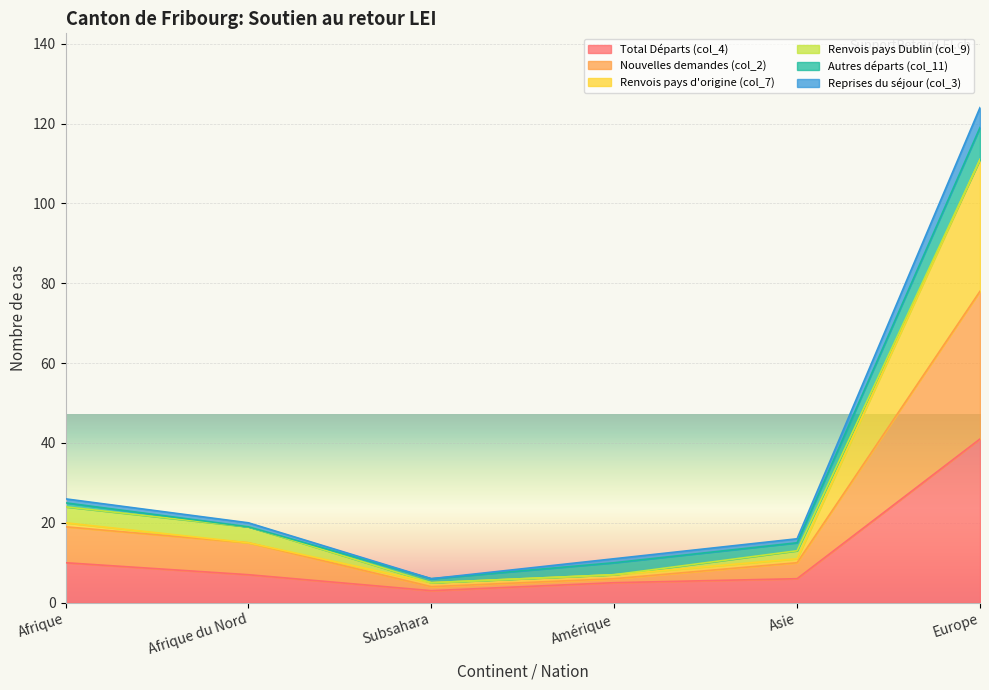

Which series changed the most between Afrique du Nord and Asie?

Nouvelles demandes (col_2)